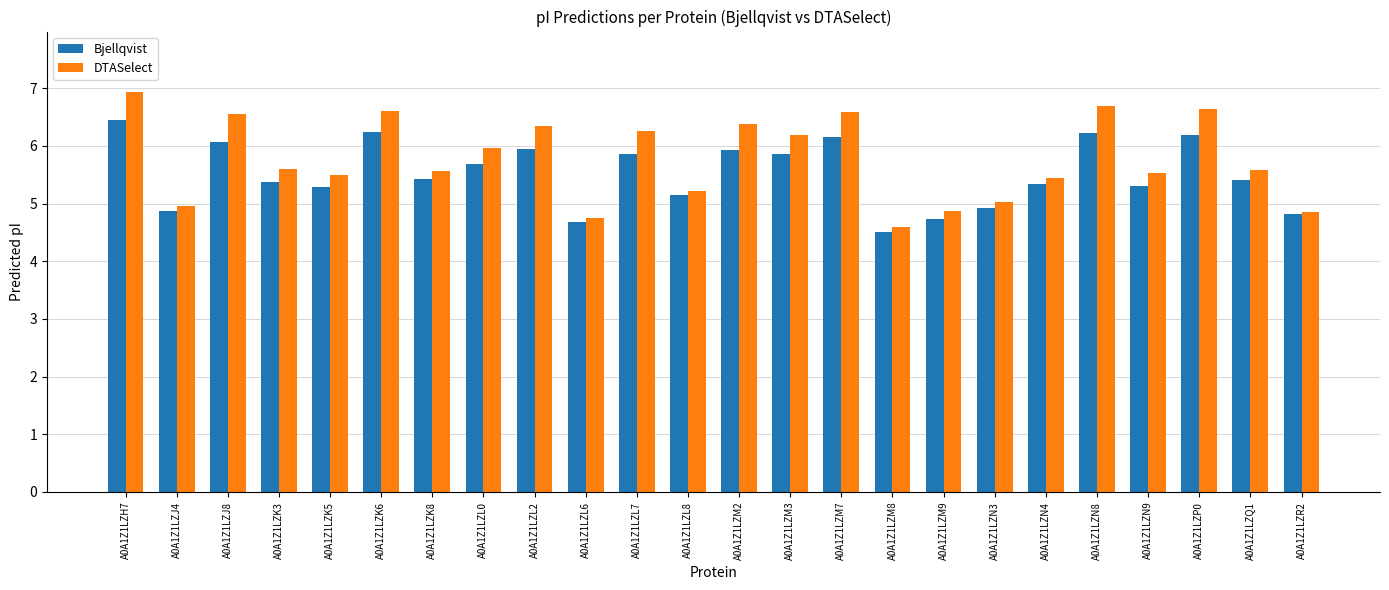

What position from the left is A0A1Z1LZM2?

13